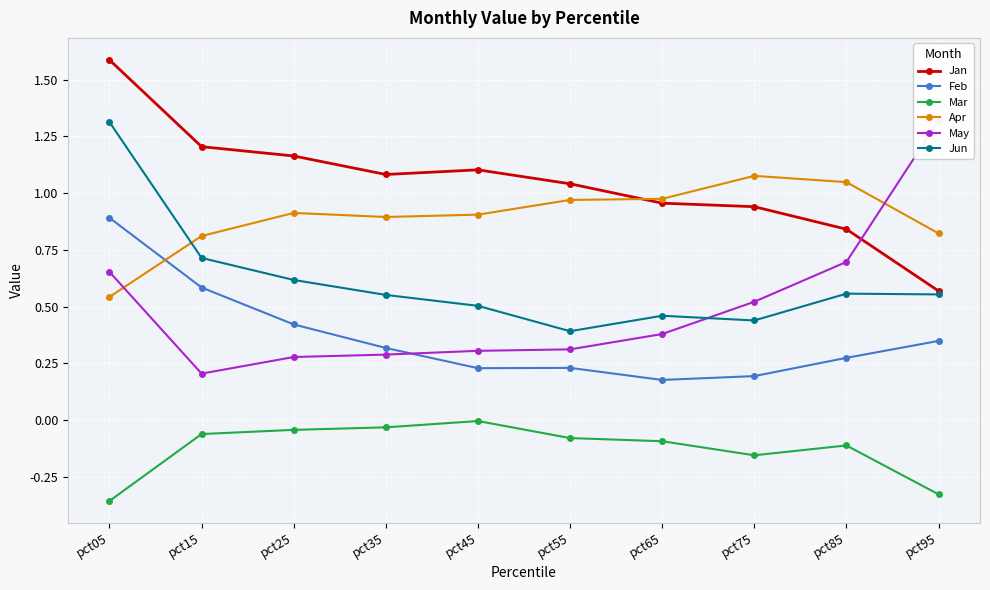

At pct05, list the series in order from smallest to largest.

Mar, Apr, May, Feb, Jun, Jan